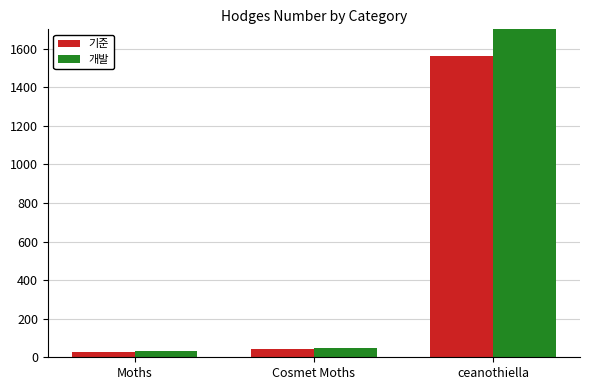

What is the average value of the 기준 series?

544.4